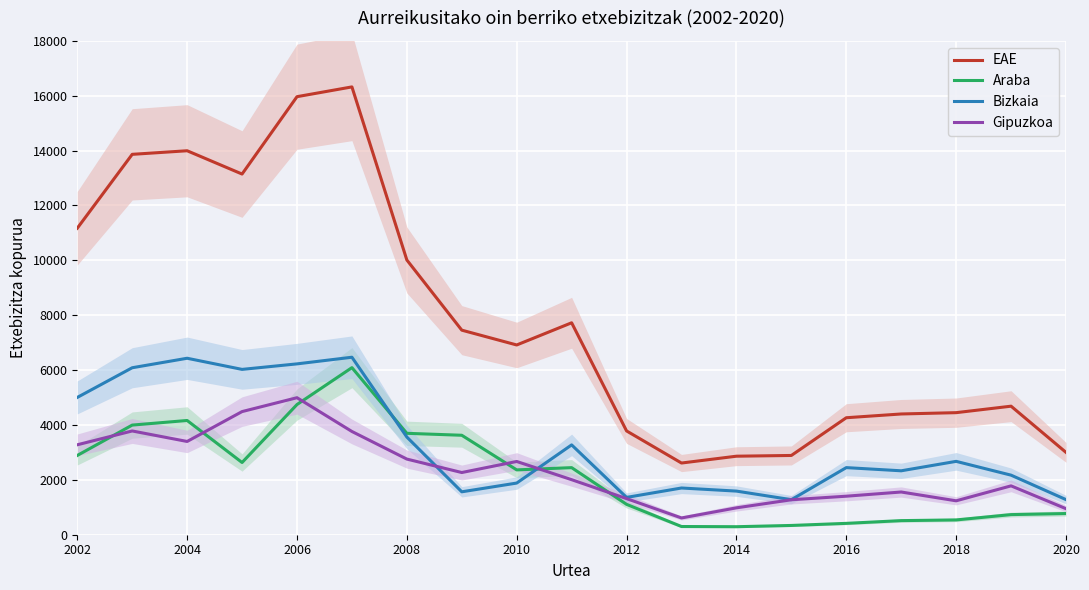

How many lines are shown in the chart?

4